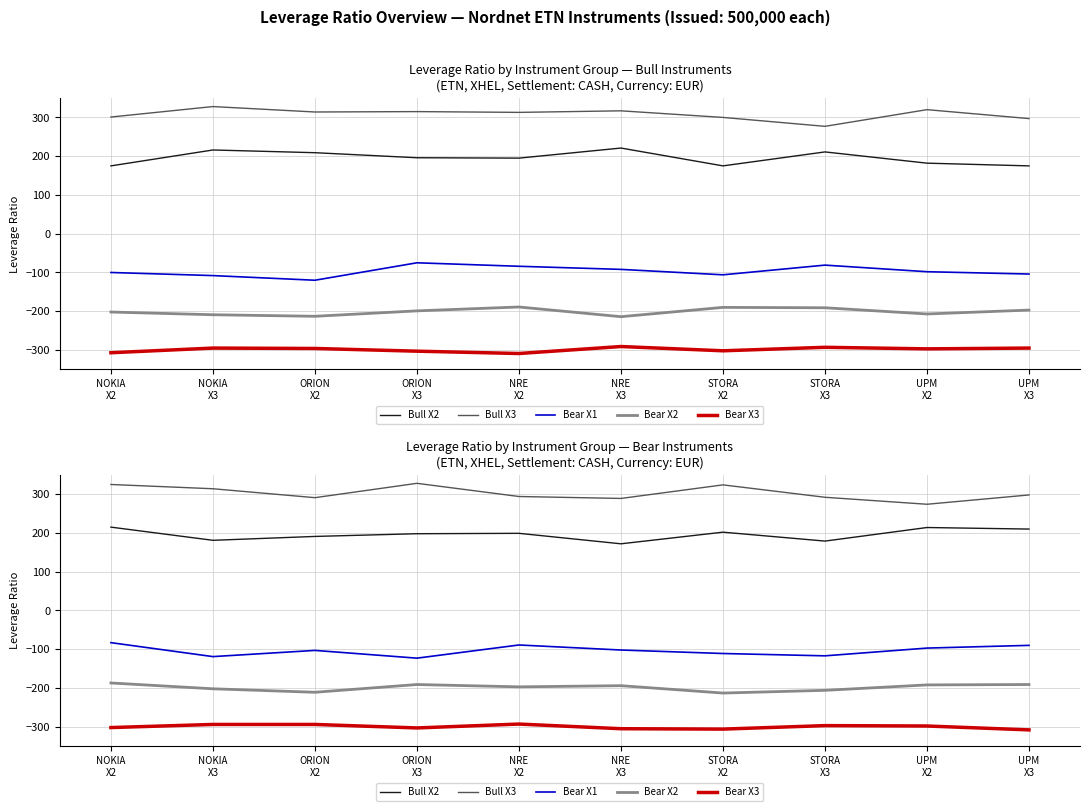

At STORA
X3, list the series in order from largest to smallest.

Bull X3, Bull X2, Bear X1, Bear X2, Bear X3